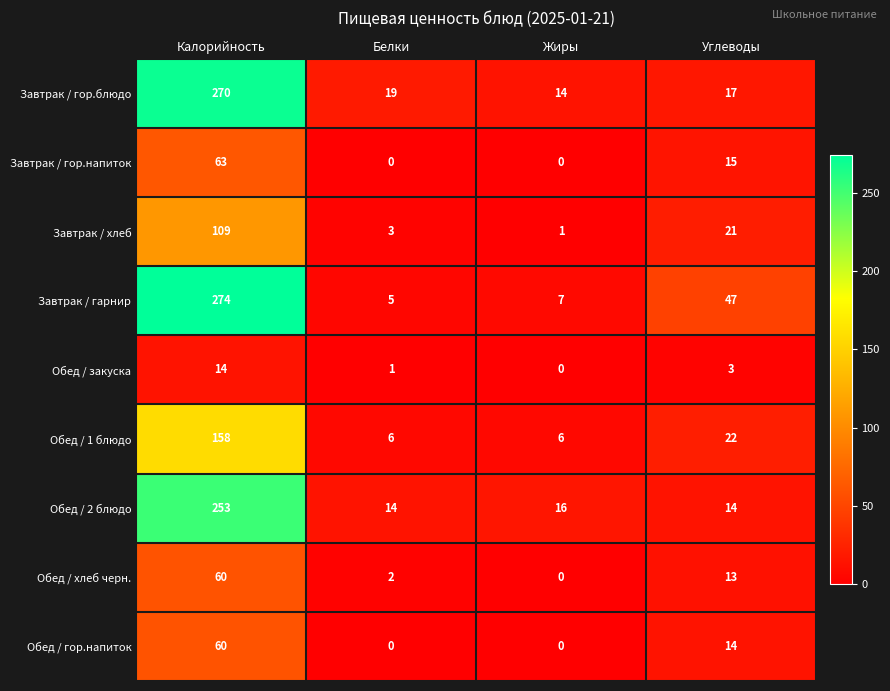

At how many categories does at least one series exceed 269?

1